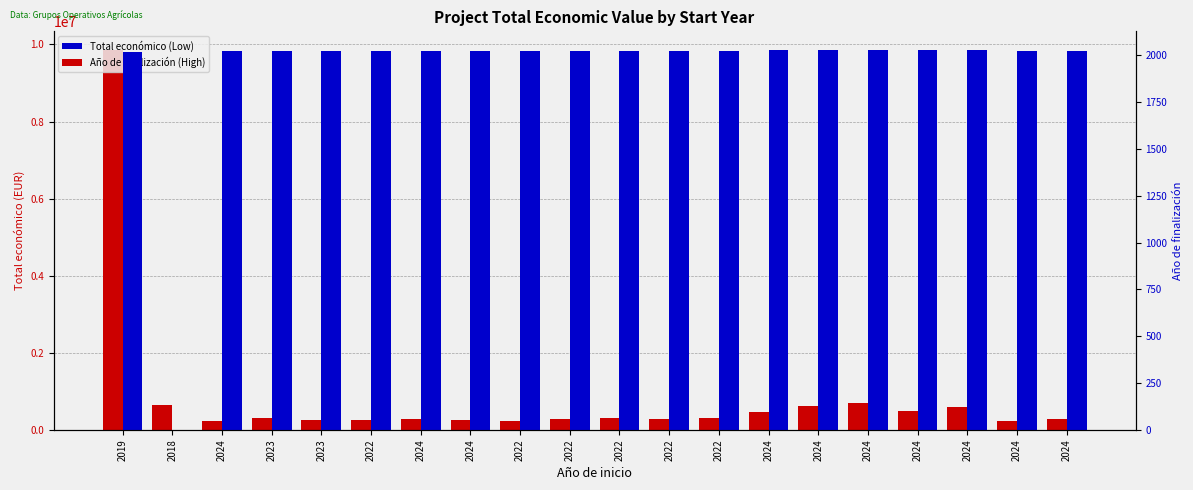

True or false: Año de finalización has a value of 2767 at 2022.

False